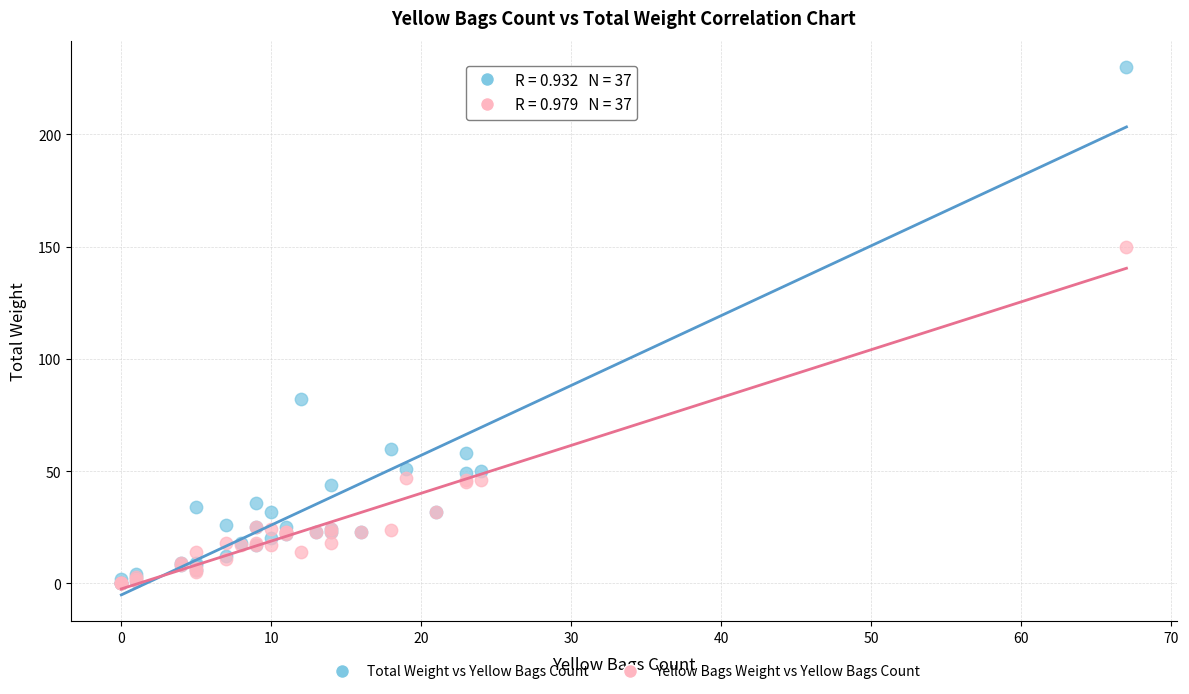

Which series reaches the maximum Y coordinate?

Total Weight vs Yellow Bags Count